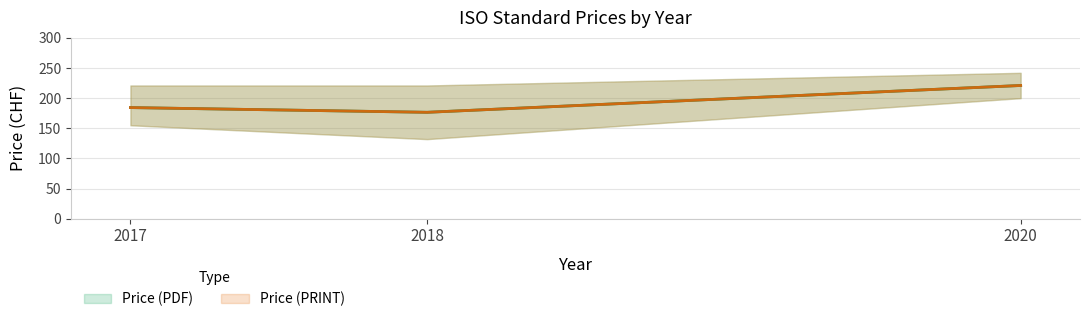

How many data points in Price (PRINT) are less than 221?

3